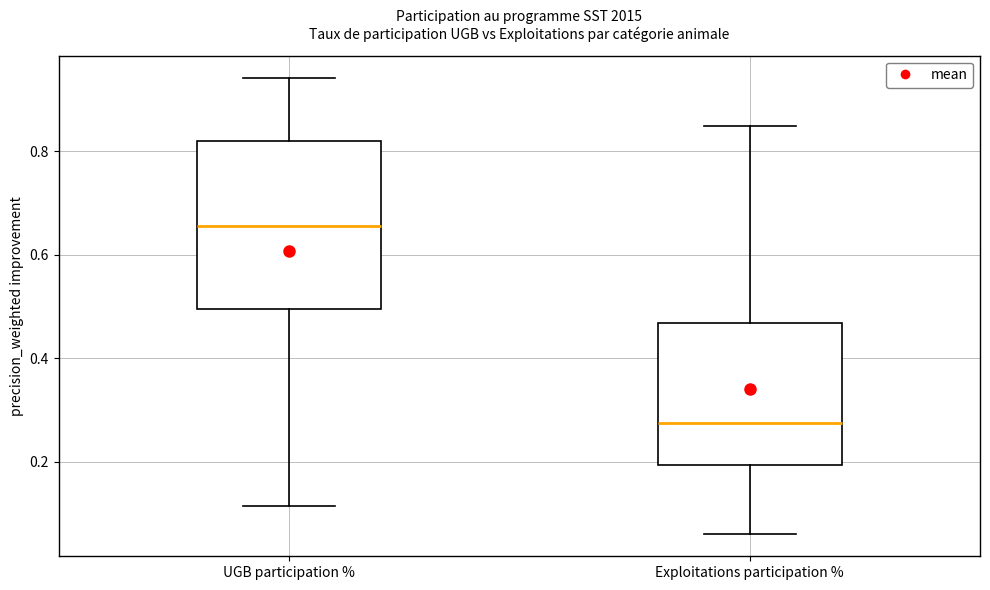

Which box has the lowest median line?

Exploitations participation %